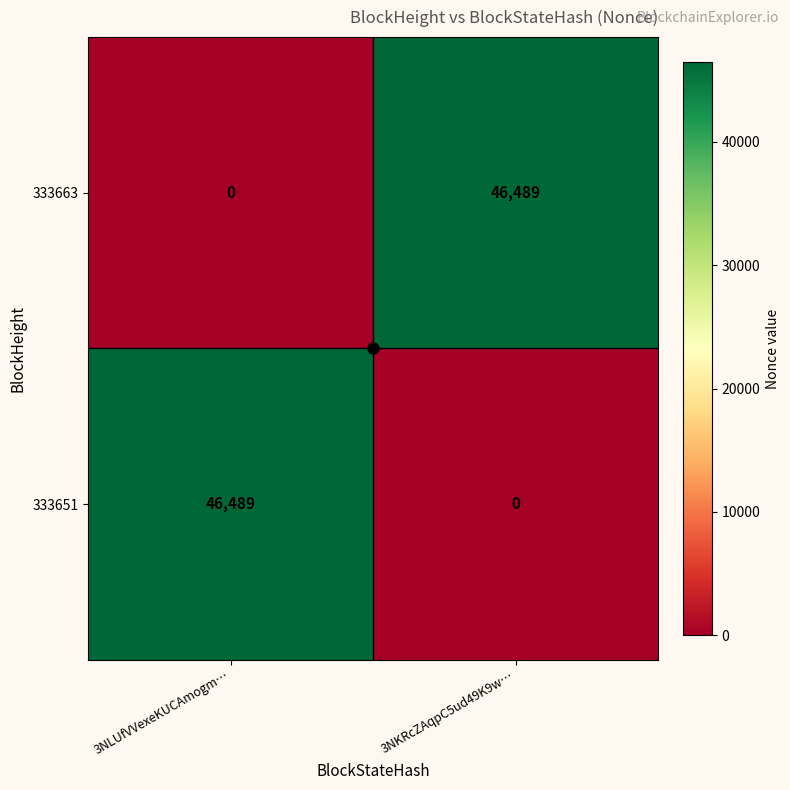

What is the difference between the 333651 values at 3NKRcZAqpC5ud49K9w… and 3NLUfVVexeKUCAmogm…?

46489